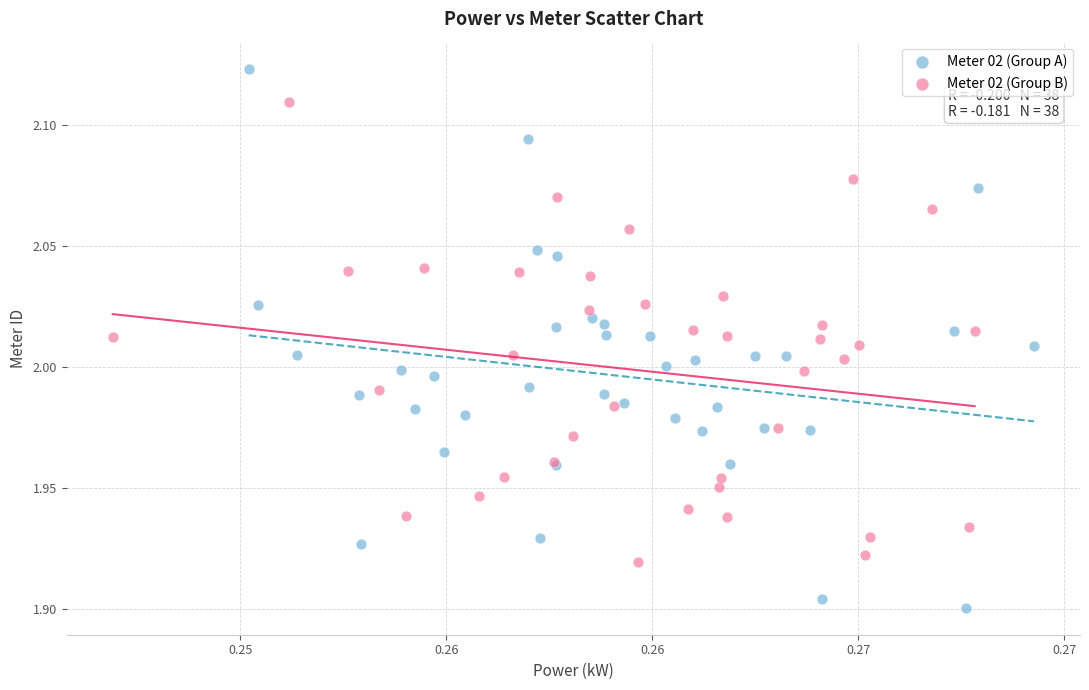

What are all the series names shown in the legend?

Meter 02 (Group A), Meter 02 (Group B)